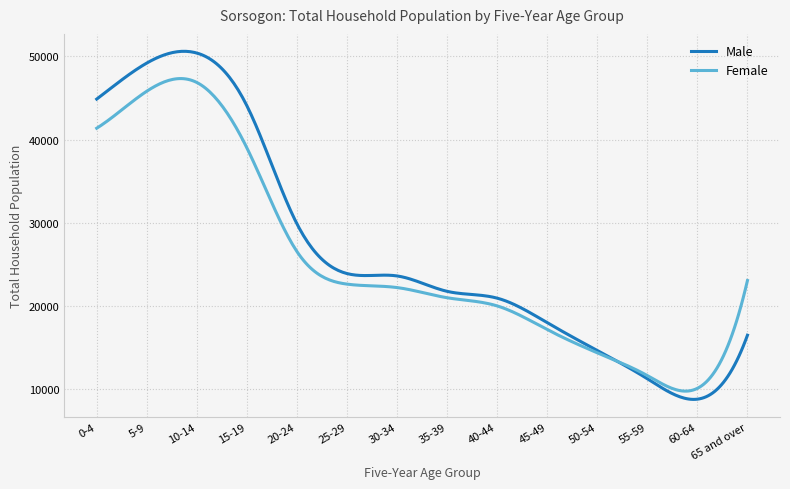

What is the maximum value for Male?

50605.1